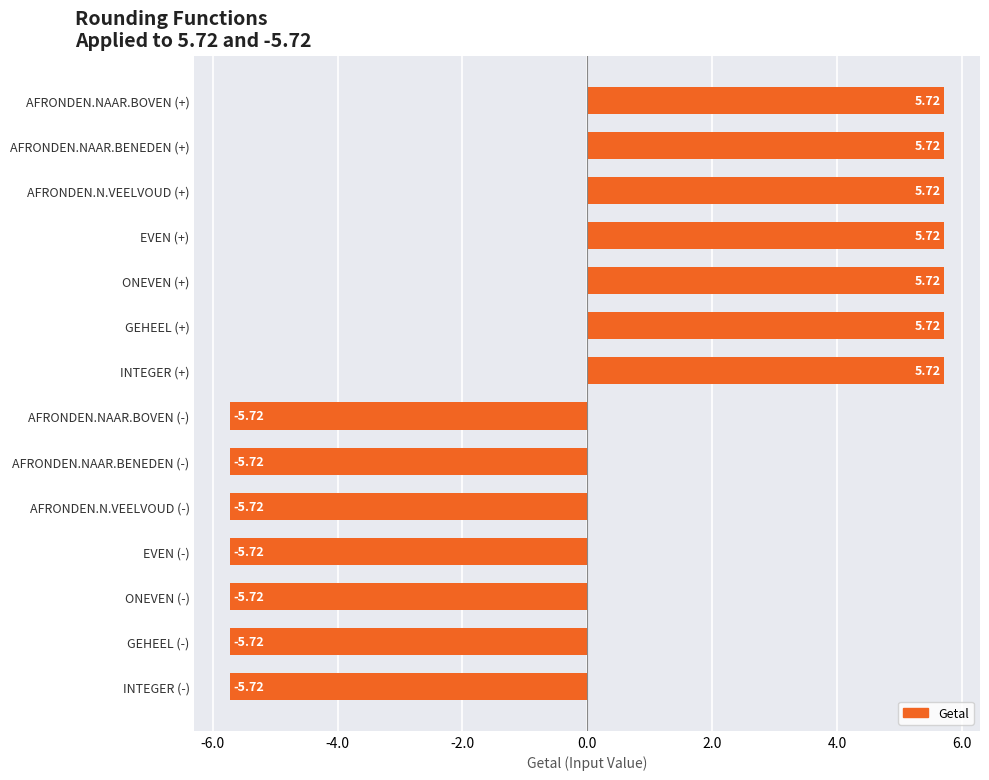

What is the label of the 4th bar from the bottom?

EVEN (-)